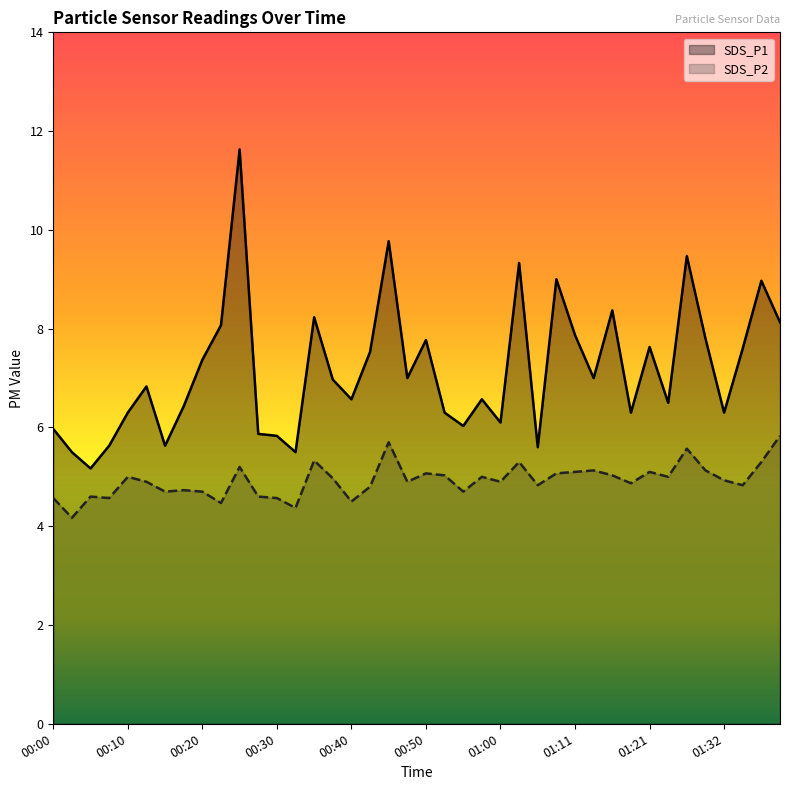

Which has a higher value, 01:38 or 00:30?

01:38